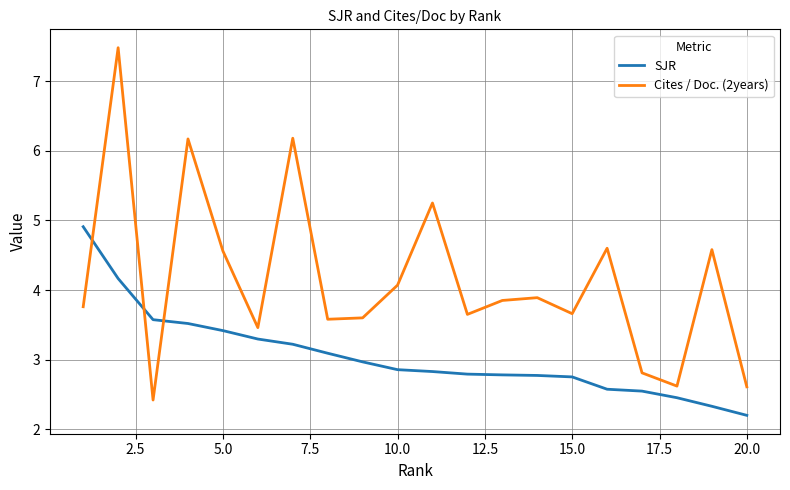

List the series in order of their overall mean, lowest first.

SJR, Cites / Doc. (2years)